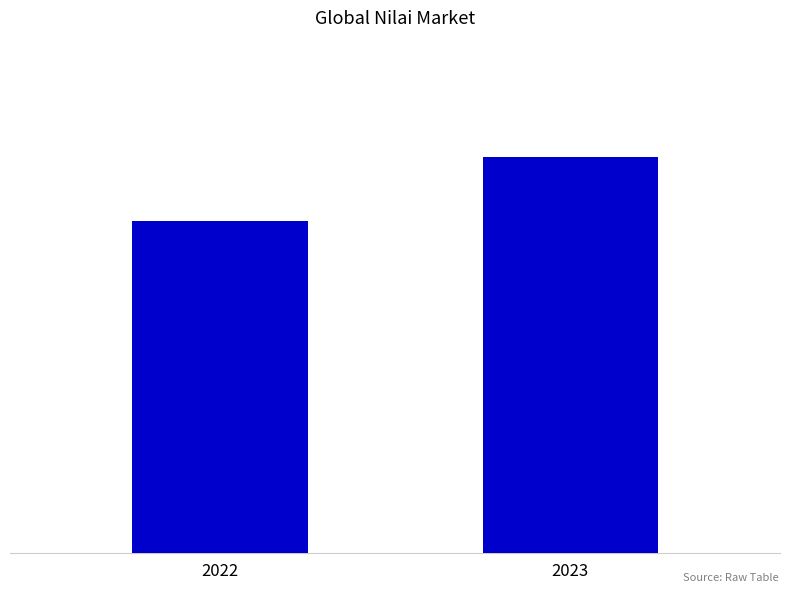

At which category does the chart reach its peak across all series?

2023